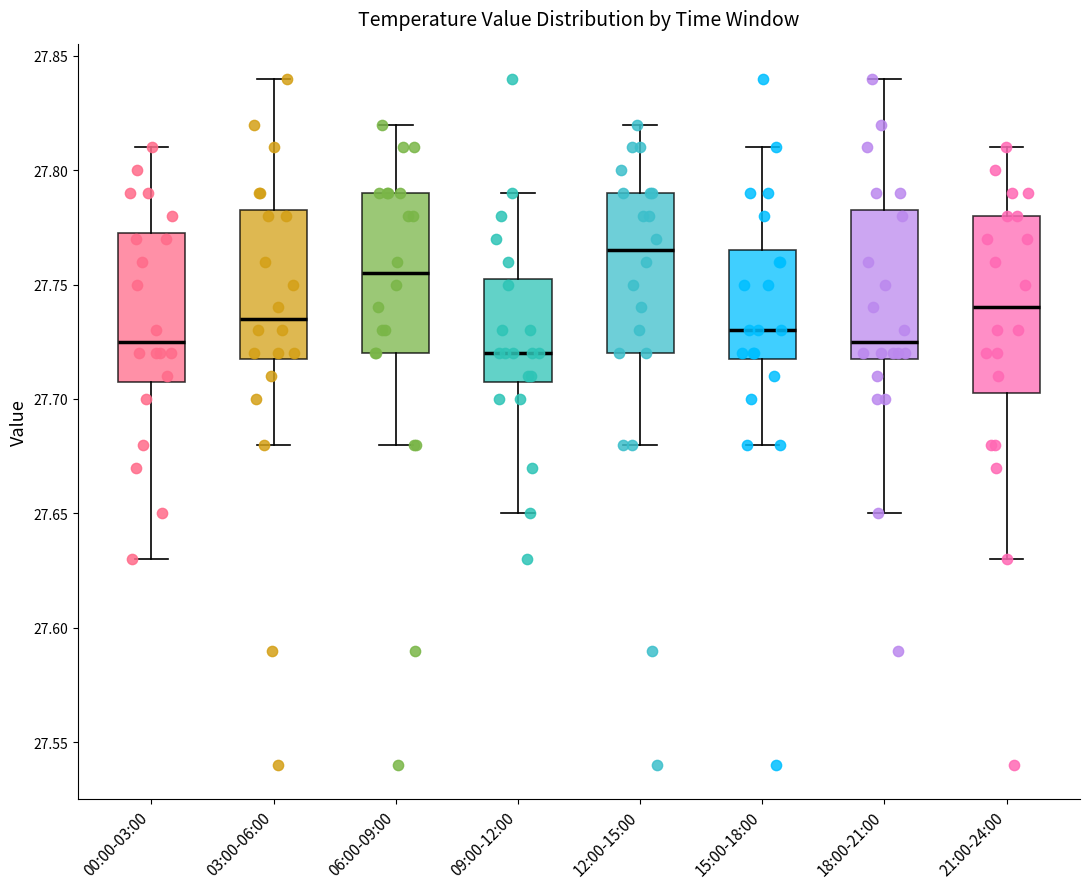

Reading left to right, transcribe this box plot: for each box, give where its median line is, the range the box spans, and where its two whiskers end, as read against the y-axis. The values are not printed on the chart, so give them approximately, as read against the axis.

00:00-03:00: median 27.725, box 27.710 to 27.775, whiskers 27.630 to 27.810
03:00-06:00: median 27.735, box 27.720 to 27.785, whiskers 27.680 to 27.840
06:00-09:00: median 27.755, box 27.720 to 27.790, whiskers 27.680 to 27.820
09:00-12:00: median 27.720, box 27.710 to 27.755, whiskers 27.650 to 27.790
12:00-15:00: median 27.765, box 27.720 to 27.790, whiskers 27.680 to 27.820
15:00-18:00: median 27.730, box 27.720 to 27.765, whiskers 27.680 to 27.810
18:00-21:00: median 27.725, box 27.720 to 27.785, whiskers 27.650 to 27.840
21:00-24:00: median 27.740, box 27.705 to 27.780, whiskers 27.630 to 27.810